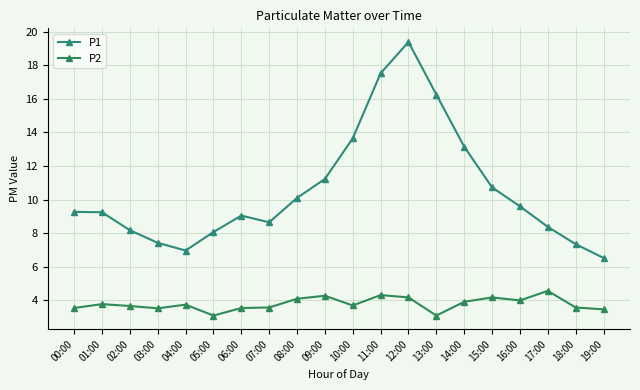

What position from the left is 03:00?

4